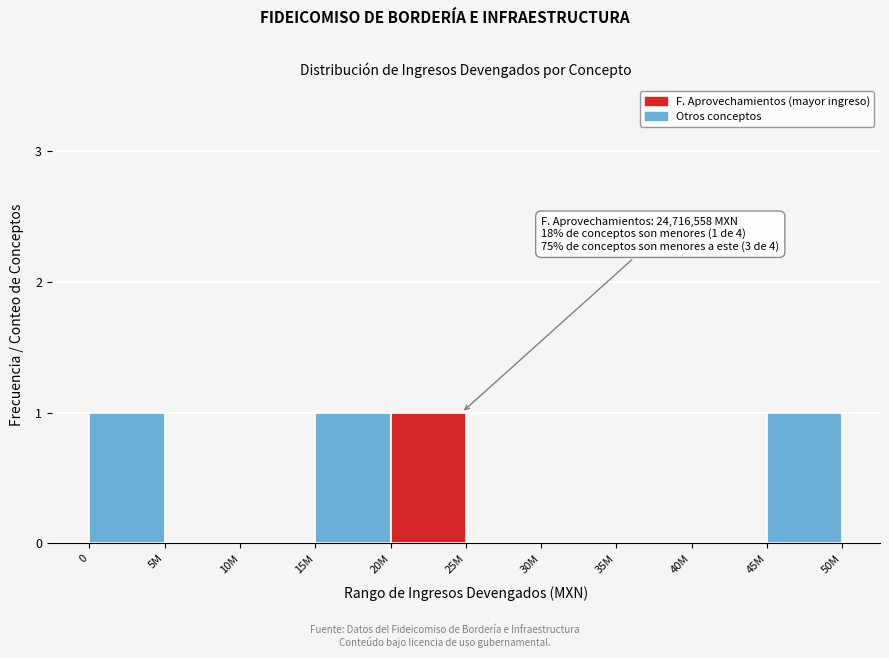

Reading right to left, transcribe all the data shown in this chart.

45M=1	40M=0	35M=0	30M=0	25M=0	20M=1	15M=1	10M=0	5M=0	0=1